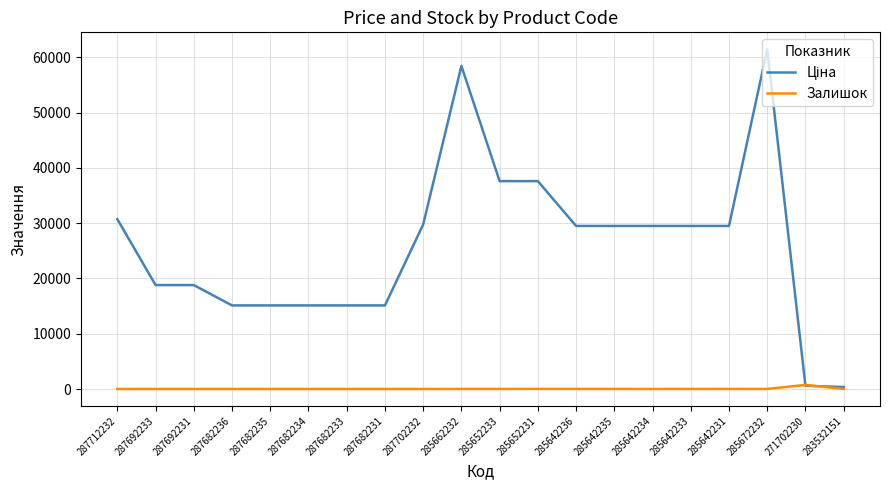

What is the spread (max minus min) of values at 287682234?

15120.0